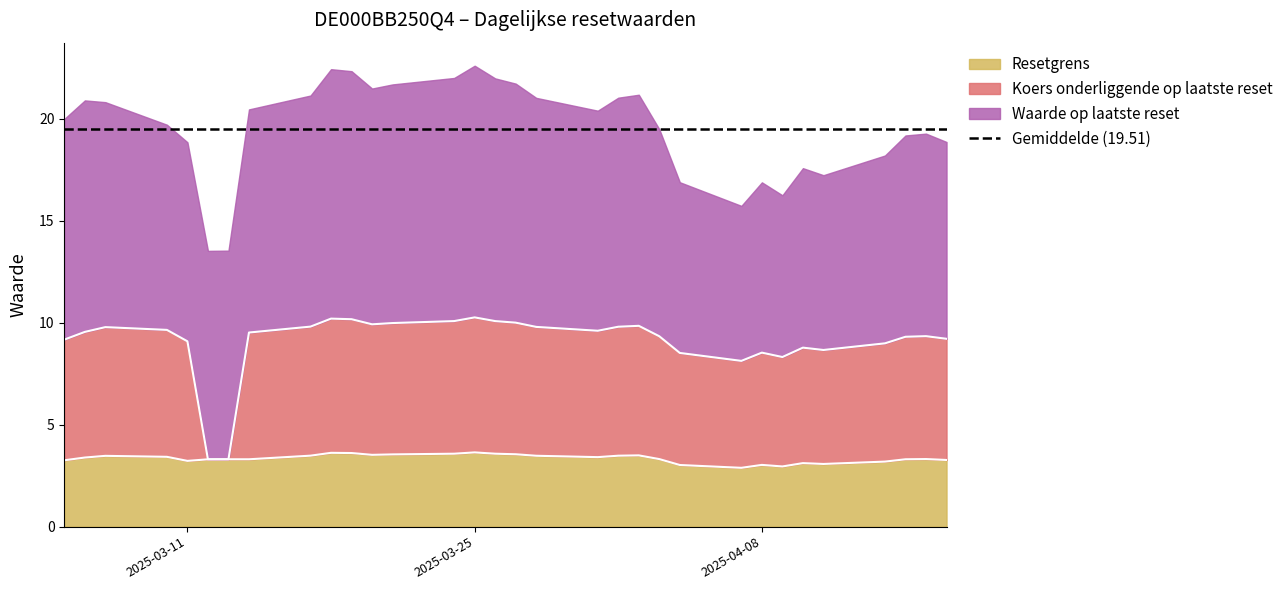

True or false: Resetgrens has a value of 5.1 at 2025-03-11.

False